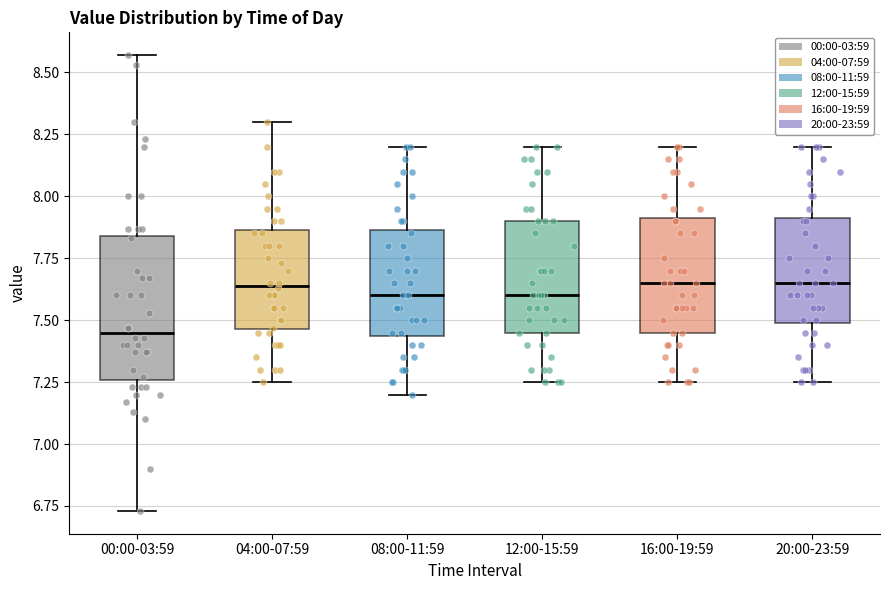

Comparing the boxes themselves (not the whiskers), which one is the tallest?

00:00-03:59